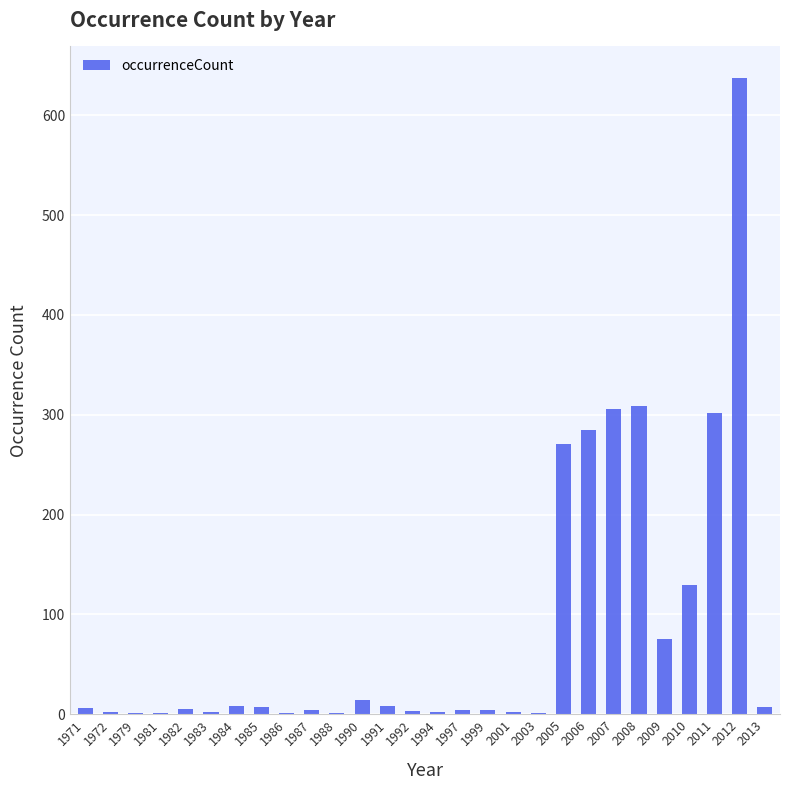

True or false: the data shows 34 at 2009.

False